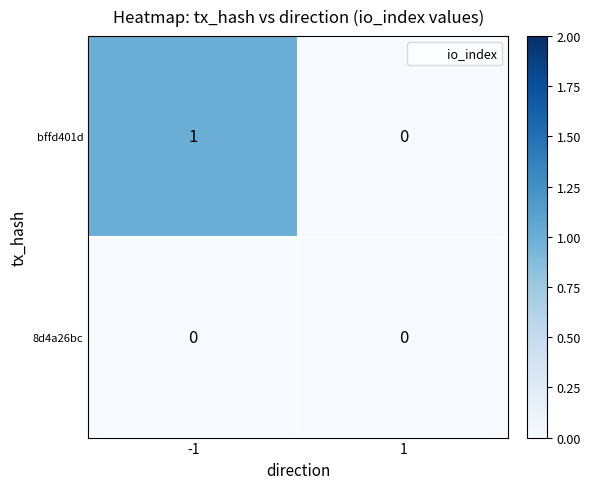

At -1, list the series in order from largest to smallest.

bffd401d, 8d4a26bc